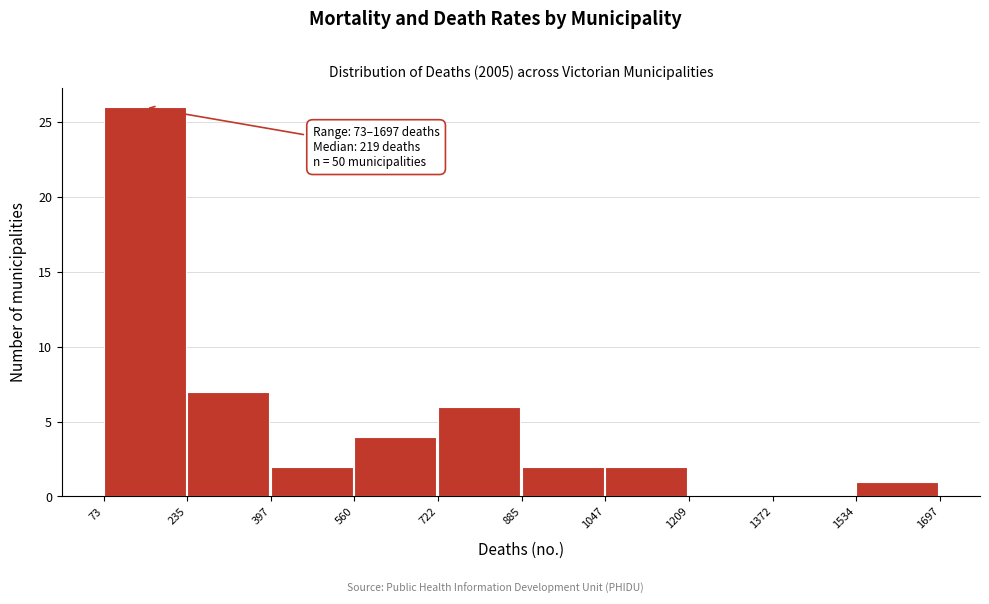

Which range on the x-axis has the tallest bar?

73 to 235